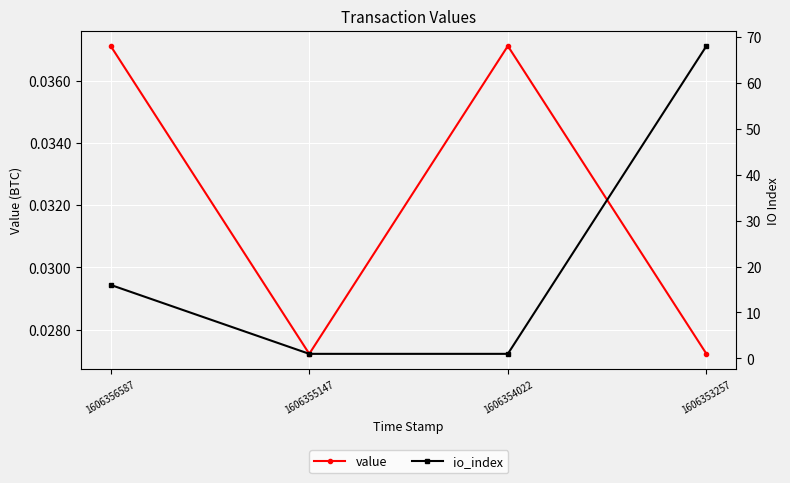

Rank the categories by io_index value from highest to lowest.

1606353257, 1606356587, 1606355147, 1606354022